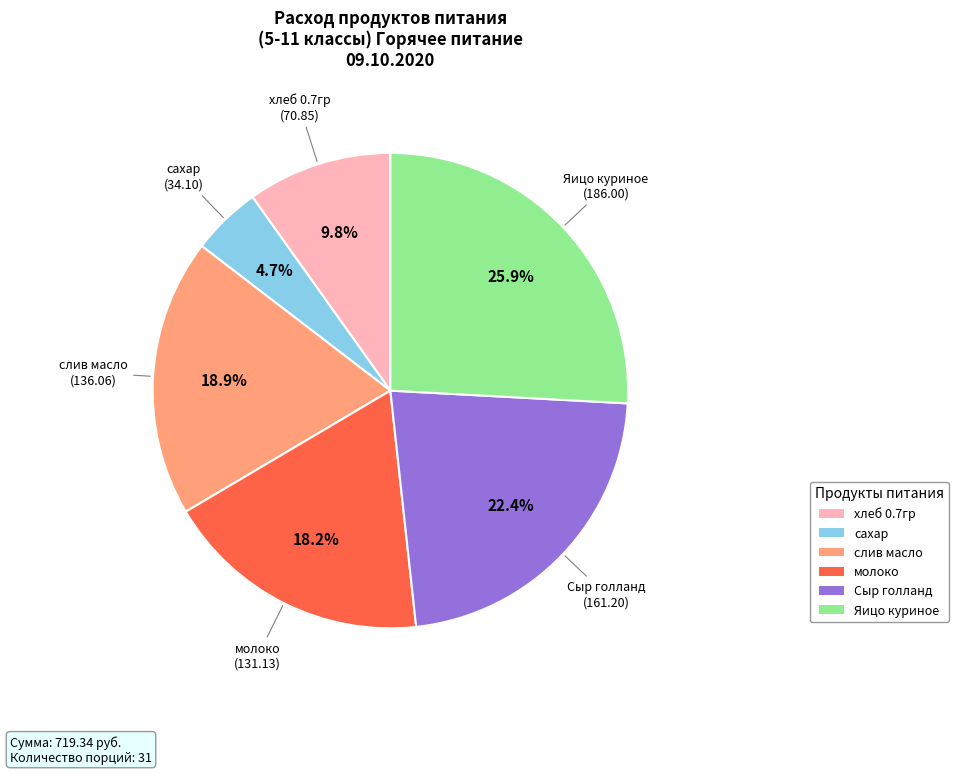

Is there a majority slice in this chart?

No